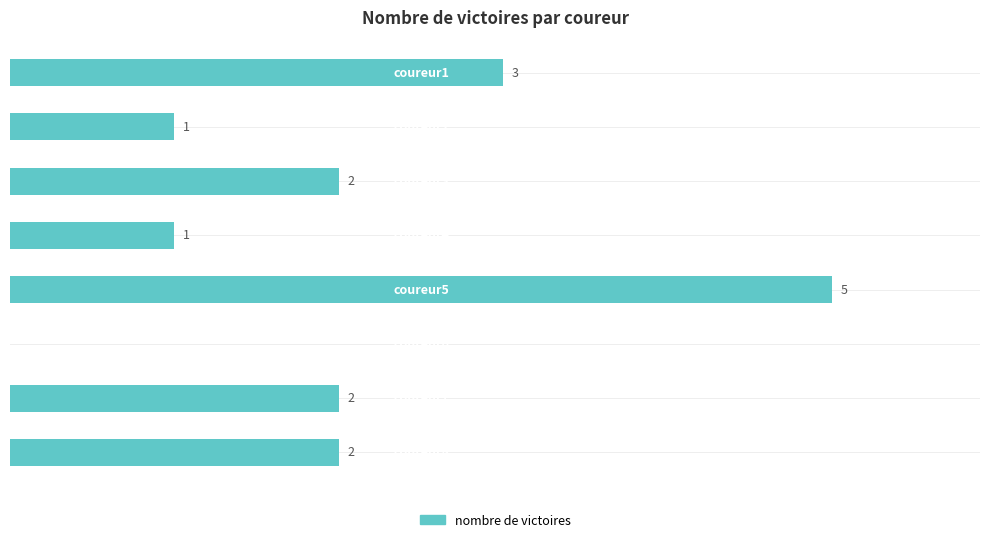

How many values are between 1 and 3?

6